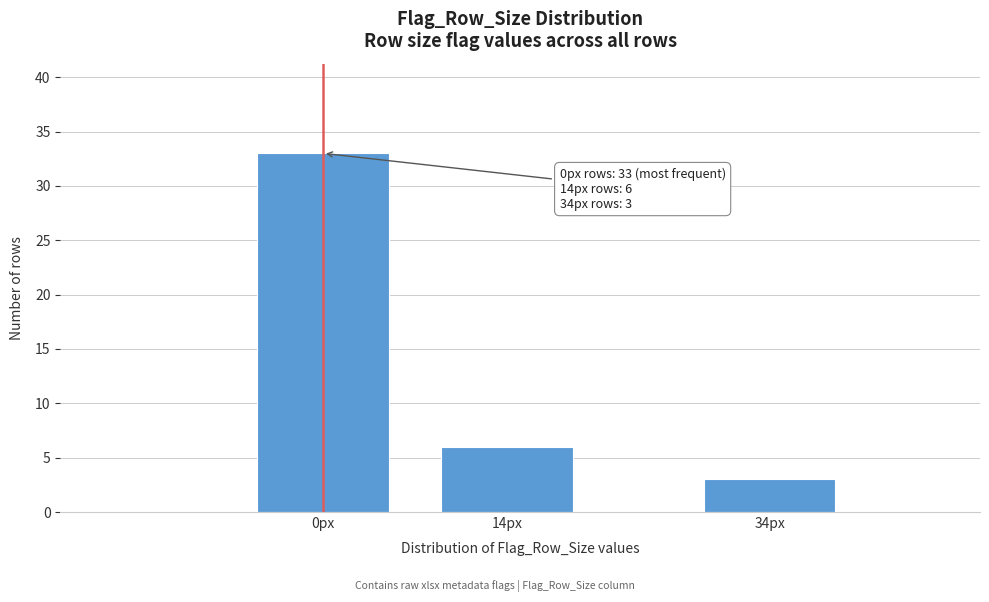

Reading right to left, what are all the values shown in this chart?

3	6	33